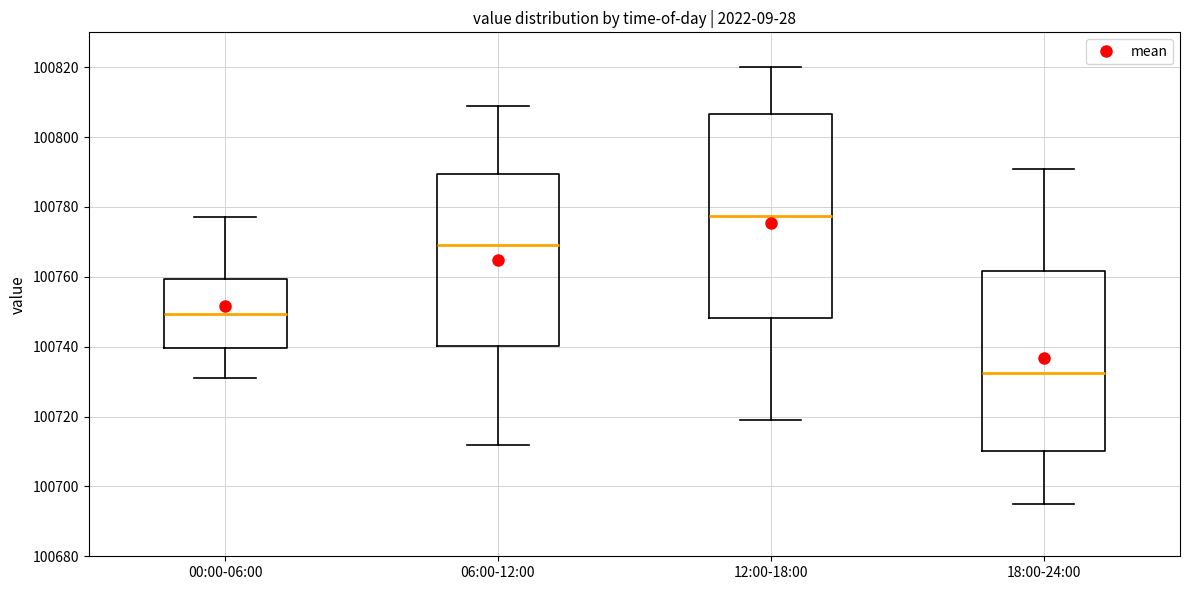

Reading left to right, read every box against the y-axis: the position of its median line, the range the box covers, and the ends of its whiskers. The values are not printed on the chart, so give them approximately, as read against the axis.

00:00-06:00: median 100750, box 100740 to 100760, whiskers 100732 to 100778
06:00-12:00: median 100770, box 100740 to 100790, whiskers 100712 to 100810
12:00-18:00: median 100778, box 100748 to 100806, whiskers 100720 to 100820
18:00-24:00: median 100732, box 100710 to 100762, whiskers 100696 to 100792